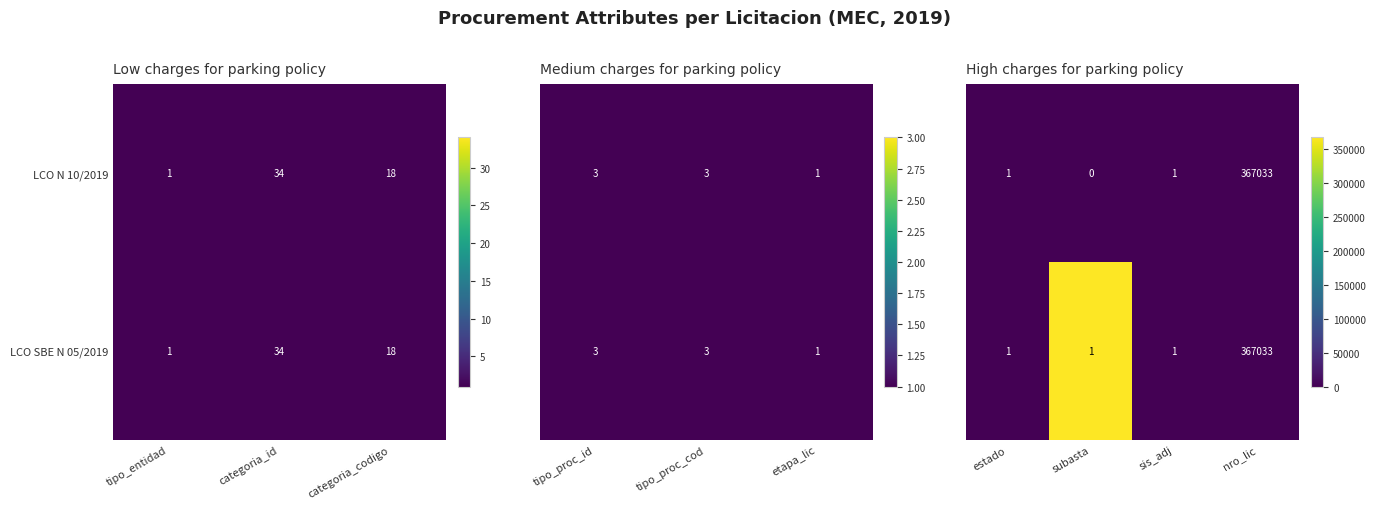

The value of LCO N 10/2019 at categoria_codigo is 24. True or false?

False